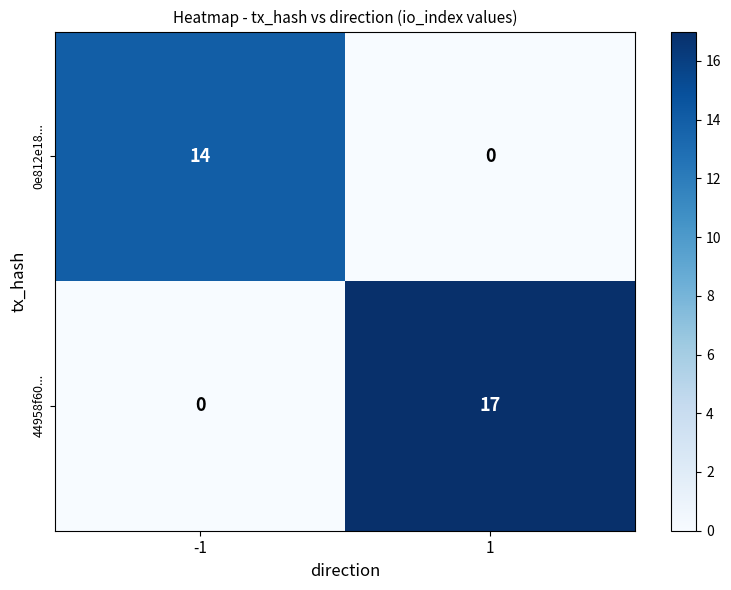

The value of 0e812e18... at 1 is 7. True or false?

False